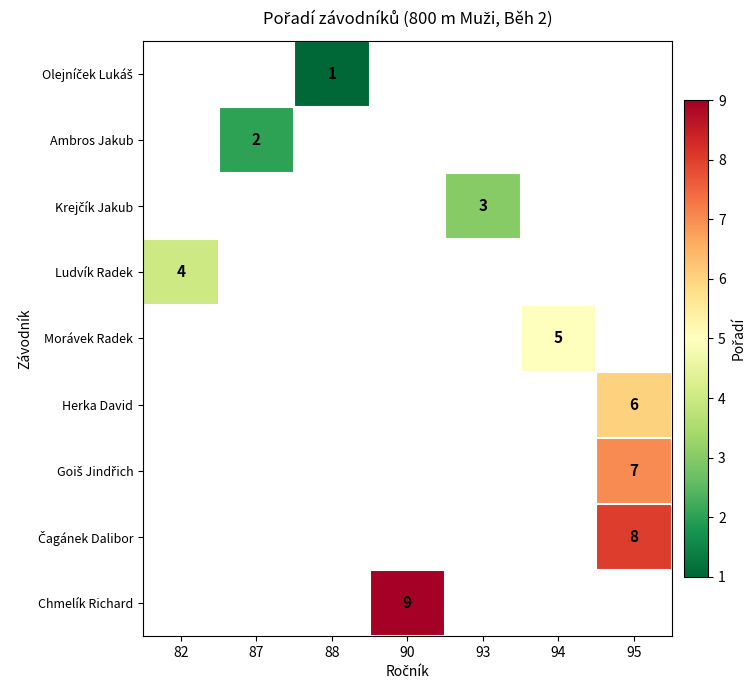

What is the greatest value displayed?

9.0